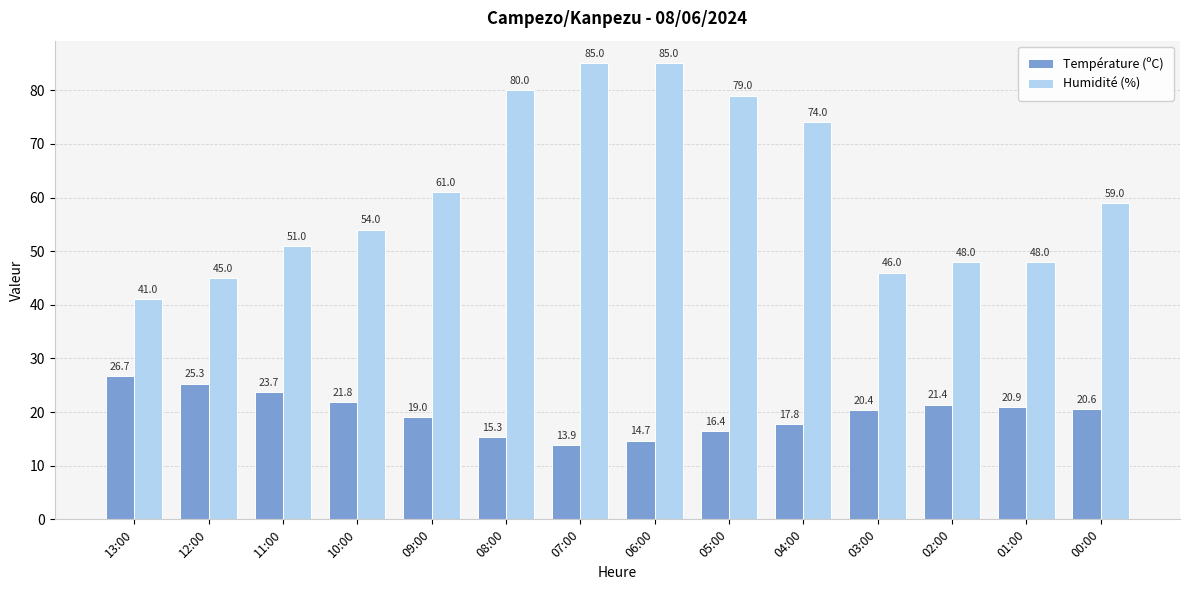

The Température (ºC) series shows 13.9 at 07:00. True or false?

True